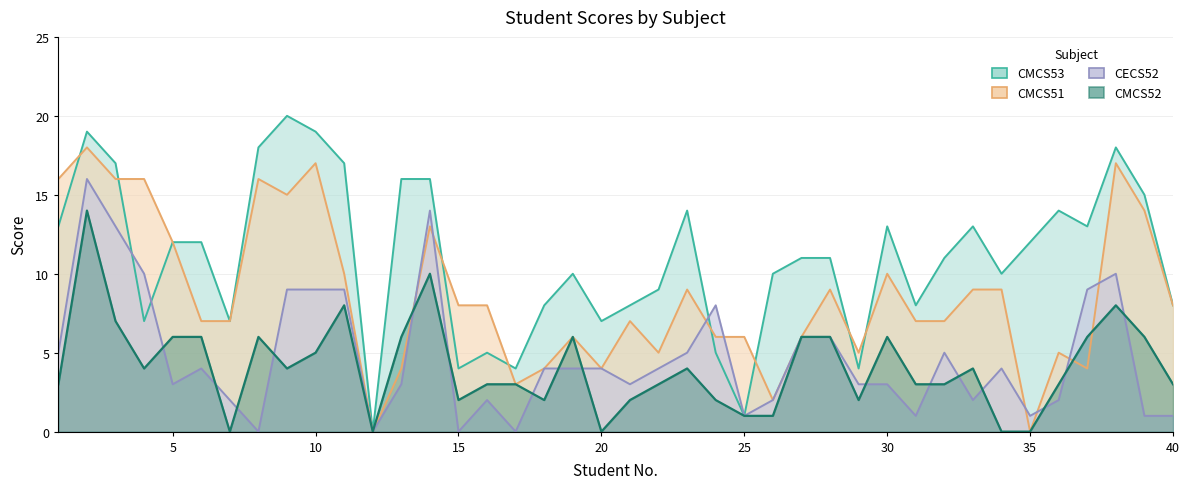

Reading left to right, extract all data points from this chart.

CMCS53: 1=13	2=19	3=17	4=7	5=12	6=12	7=7	8=18	9=20	10=19	11=17	12=0	13=16	14=16	15=4	16=5	17=4	18=8	19=10	20=7	21=8	22=9	23=14	24=5	25=1	26=10	27=11	28=11	29=4	30=13	31=8	32=11	33=13	34=10	35=12	36=14	37=13	38=18	39=15	40=8
CMCS51: 1=16	2=18	3=16	4=16	5=12	6=7	7=7	8=16	9=15	10=17	11=10	12=0	13=4	14=13	15=8	16=8	17=3	18=4	19=6	20=4	21=7	22=5	23=9	24=6	25=6	26=2	27=6	28=9	29=5	30=10	31=7	32=7	33=9	34=9	35=0	36=5	37=4	38=17	39=14	40=8
CECS52: 1=5	2=16	3=13	4=10	5=3	6=4	7=2	8=0	9=9	10=9	11=9	12=0	13=3	14=14	15=0	16=2	17=0	18=4	19=4	20=4	21=3	22=4	23=5	24=8	25=1	26=2	27=6	28=6	29=3	30=3	31=1	32=5	33=2	34=4	35=1	36=2	37=9	38=10	39=1	40=1
CMCS52: 1=3	2=14	3=7	4=4	5=6	6=6	7=0	8=6	9=4	10=5	11=8	12=0	13=6	14=10	15=2	16=3	17=3	18=2	19=6	20=0	21=2	22=3	23=4	24=2	25=1	26=1	27=6	28=6	29=2	30=6	31=3	32=3	33=4	34=0	35=0	36=3	37=6	38=8	39=6	40=3